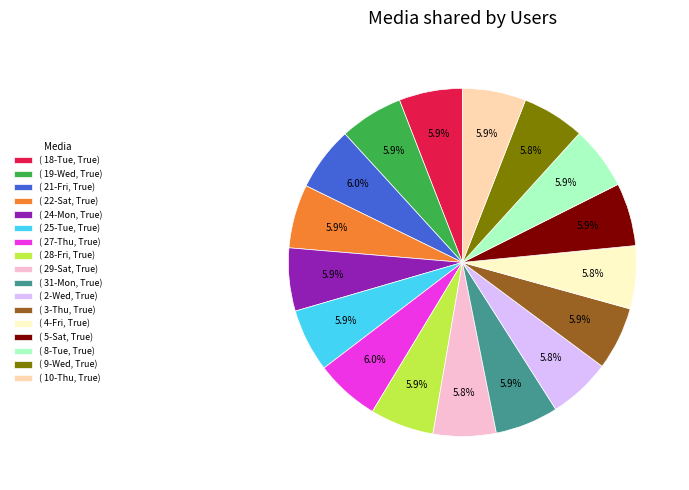

Combined, do ( 8-Tue, True) and ( 10-Thu, True) account for over 50%?

No